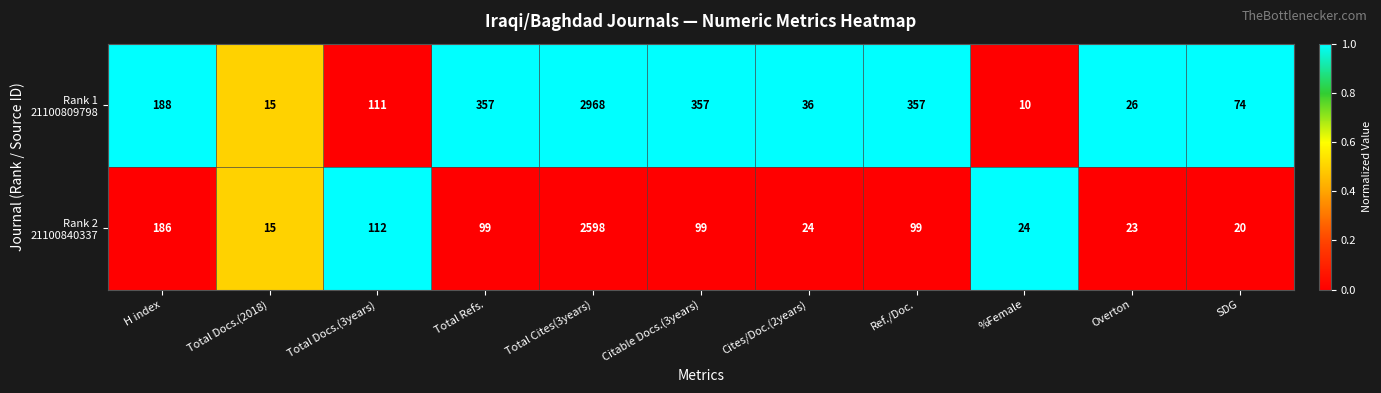

What is the total value across all series at SDG?

94